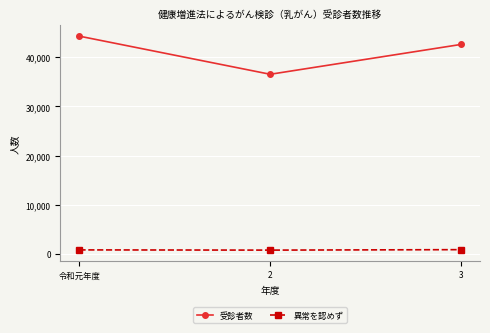

Is it true that 異常を認めず equals 819 at 2?

True